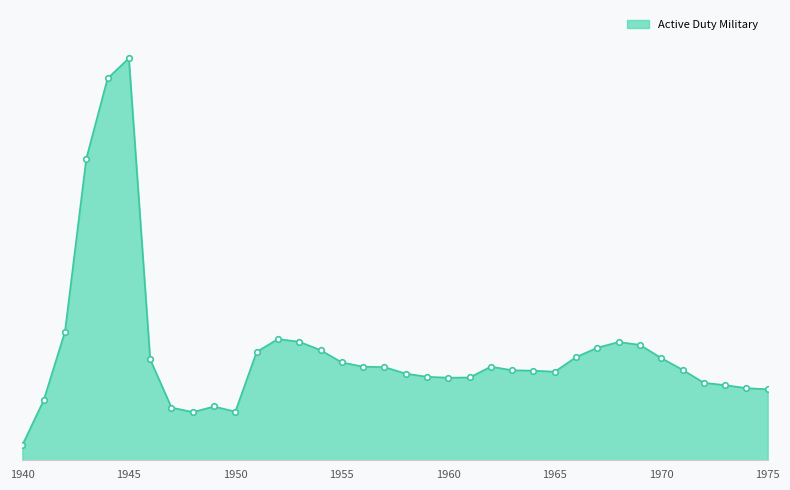

Does the chart have visible grid lines?

No